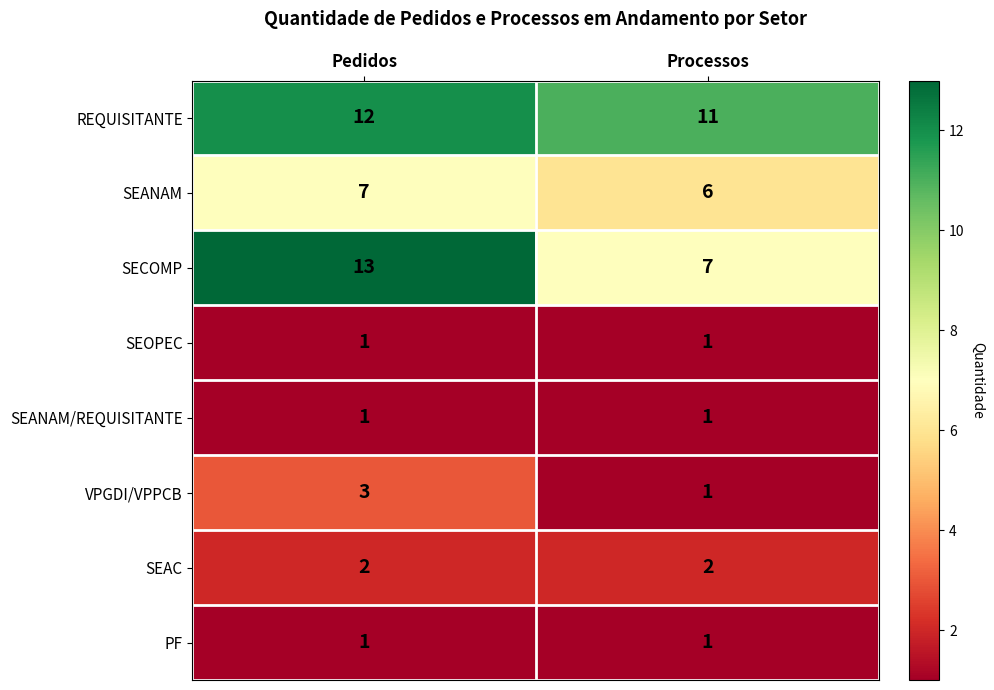

Reading left to right, what are all the values shown in this chart?

REQUISITANTE: Pedidos=12	Processos=11
SEANAM: Pedidos=7	Processos=6
SECOMP: Pedidos=13	Processos=7
SEOPEC: Pedidos=1	Processos=1
SEANAM/REQUISITANTE: Pedidos=1	Processos=1
VPGDI/VPPCB: Pedidos=3	Processos=1
SEAC: Pedidos=2	Processos=2
PF: Pedidos=1	Processos=1